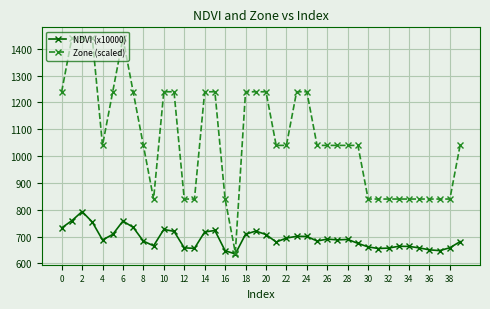

What is the highest value of the NDVI (x10000) series?

793.2